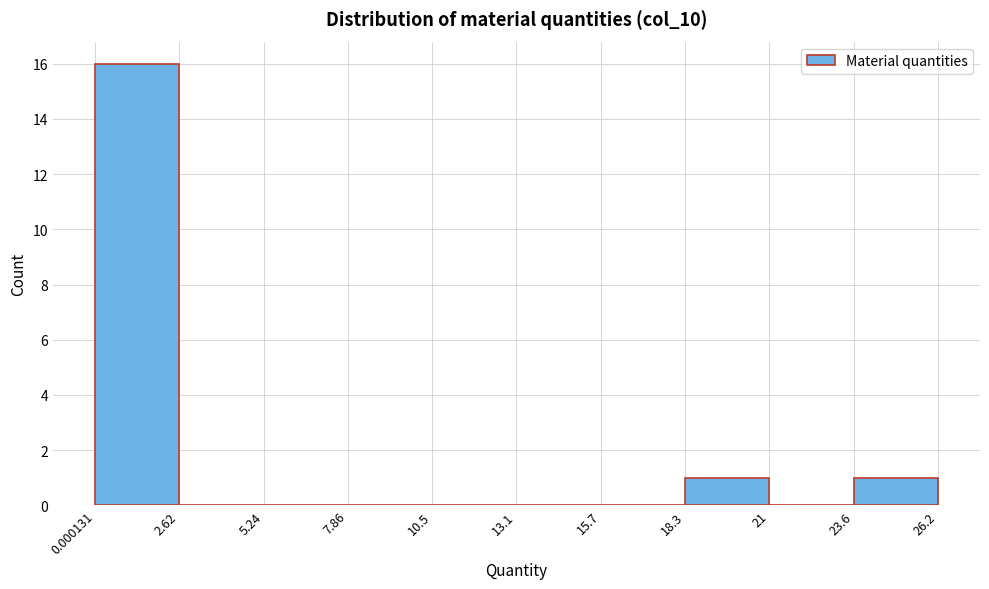

Which range on the x-axis has the tallest bar?

0.000131 to 2.62